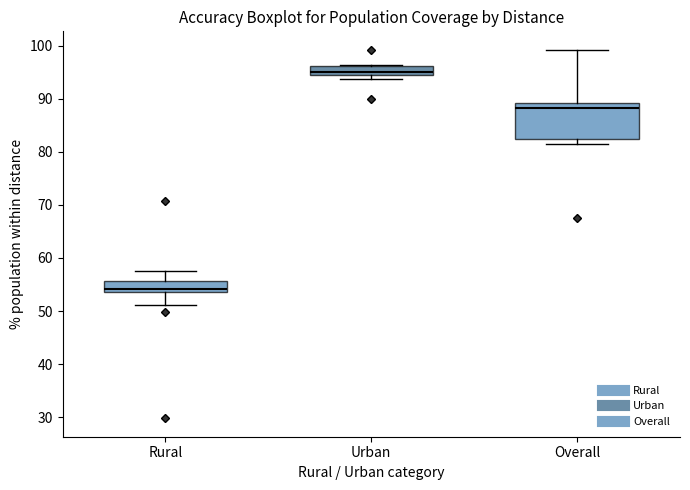

Where does the median line of the box for Overall sit on the y-axis? The values are not printed on the chart, so give them approximately, as read against the axis.

88